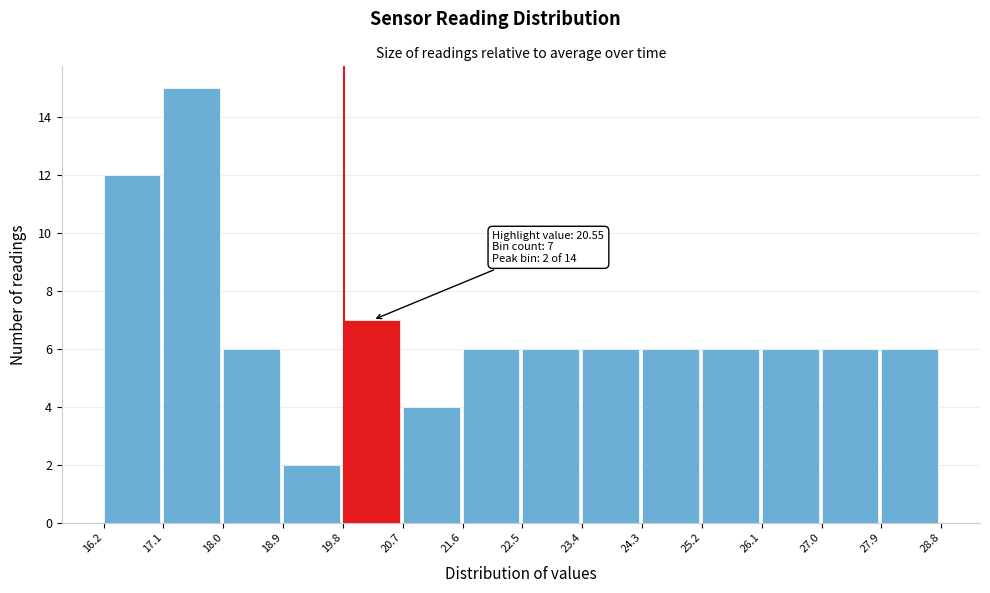

Over which range of the x-axis is the bar tallest?

17.1 to 18.0